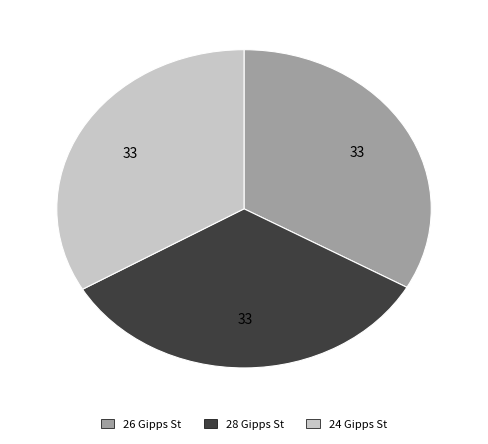

Is there any slice that represents more than half of the pie?

No